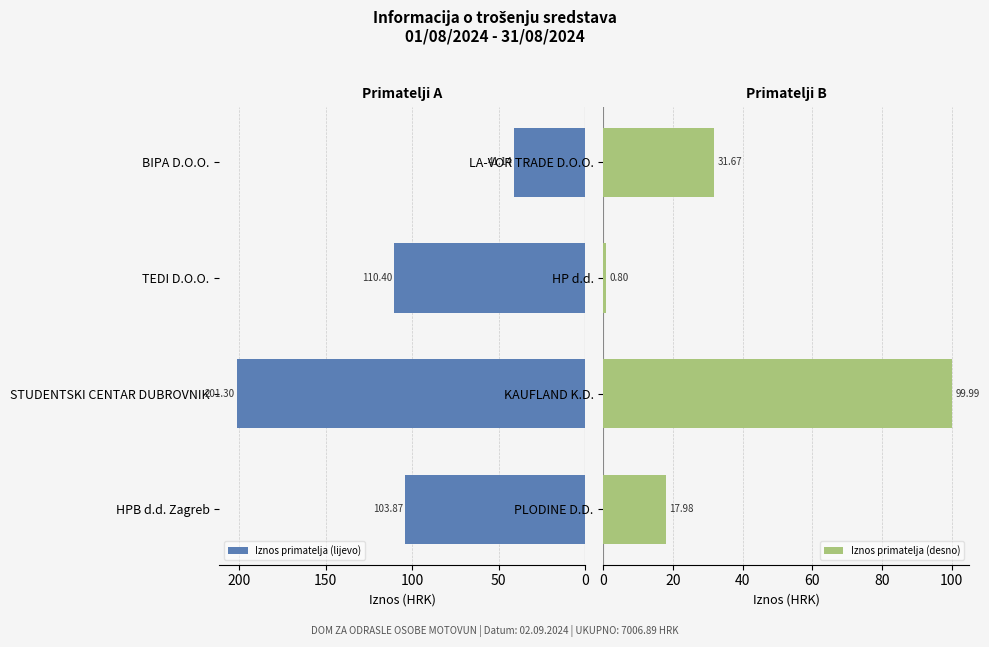

Rank the series by their maximum value, from highest to lowest.

Iznos primatelja (lijevo), Iznos primatelja (desno)